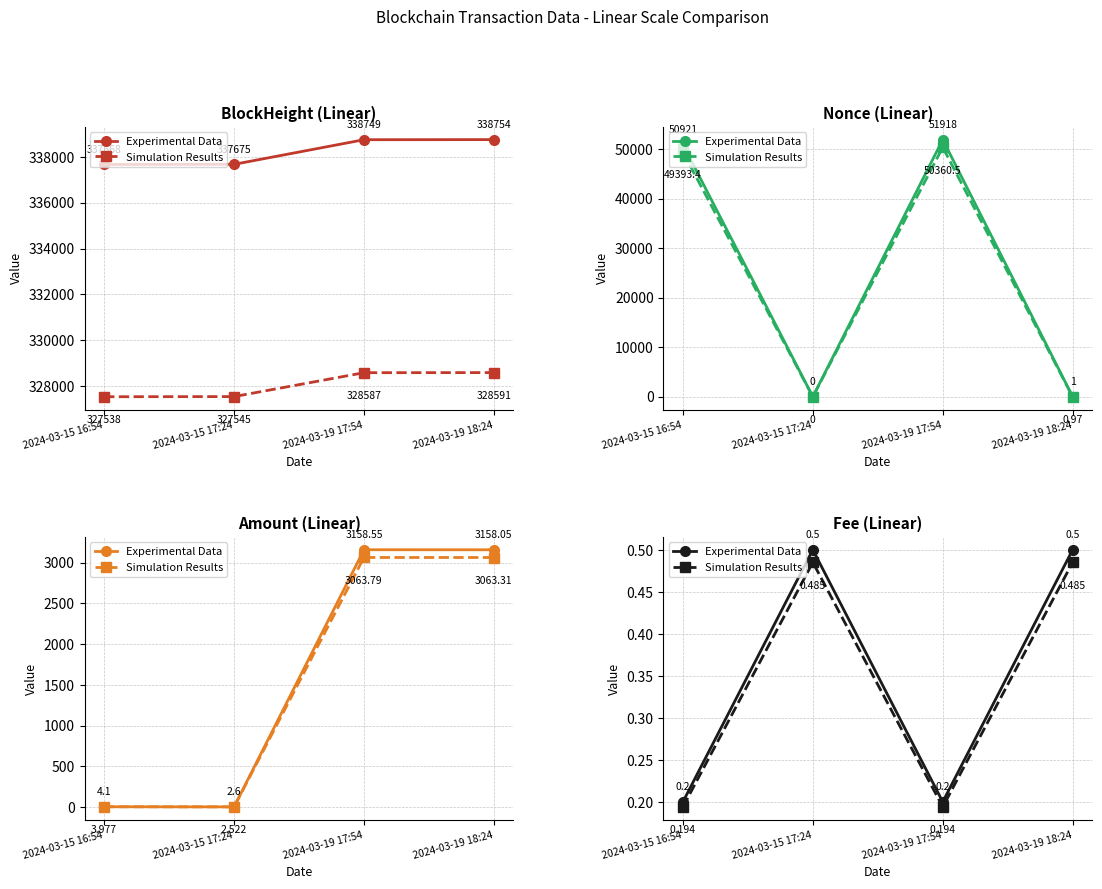

What are all the series names shown in the legend?

Experimental Data, Simulation Results